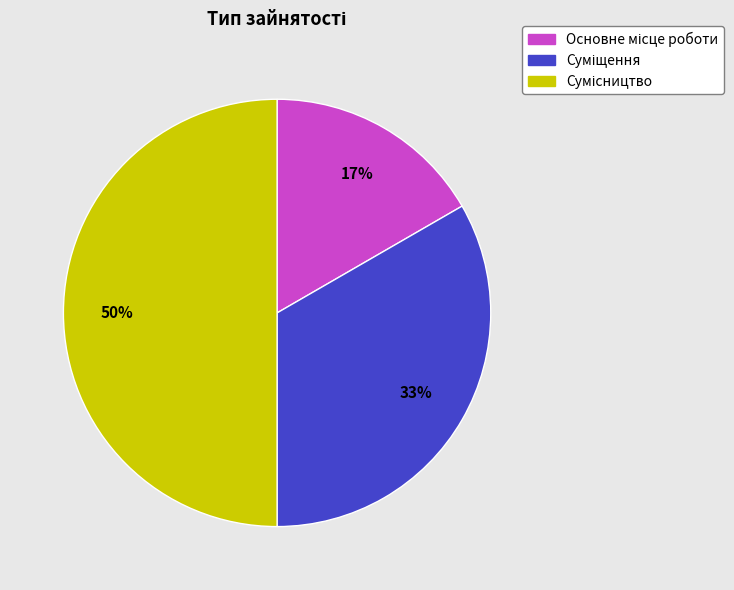

To the nearest percent, what is the average slice percentage?

33%